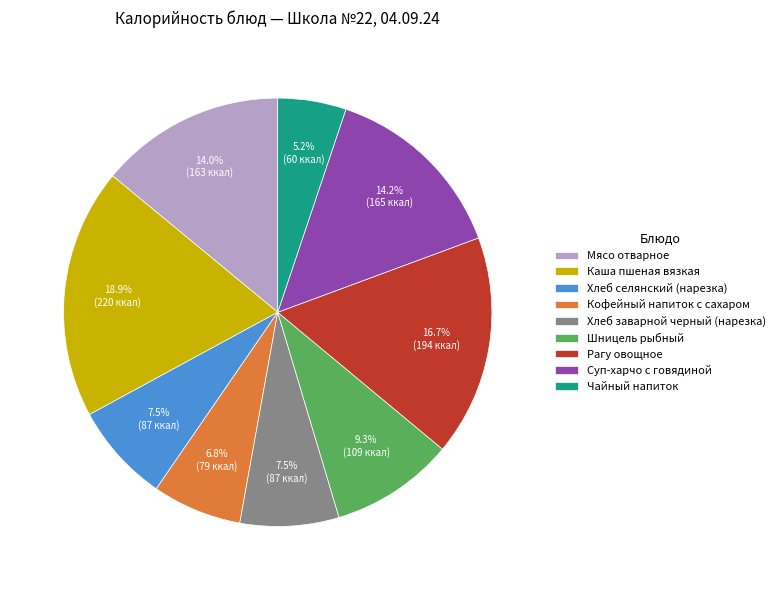

To the nearest percent, what percentage of the pie is Рагу овощное?

17%